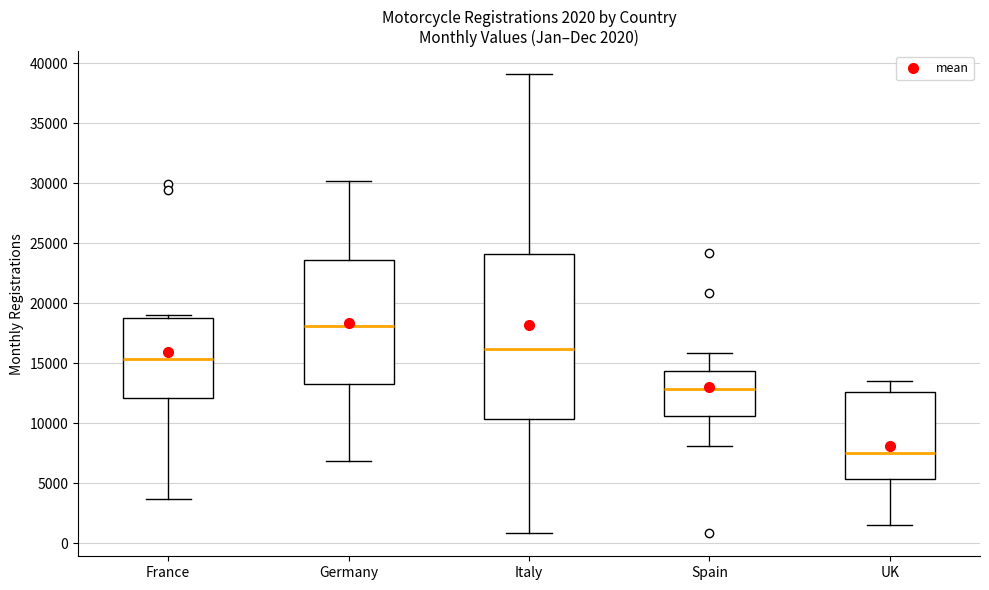

Which box's median line is the highest?

Germany